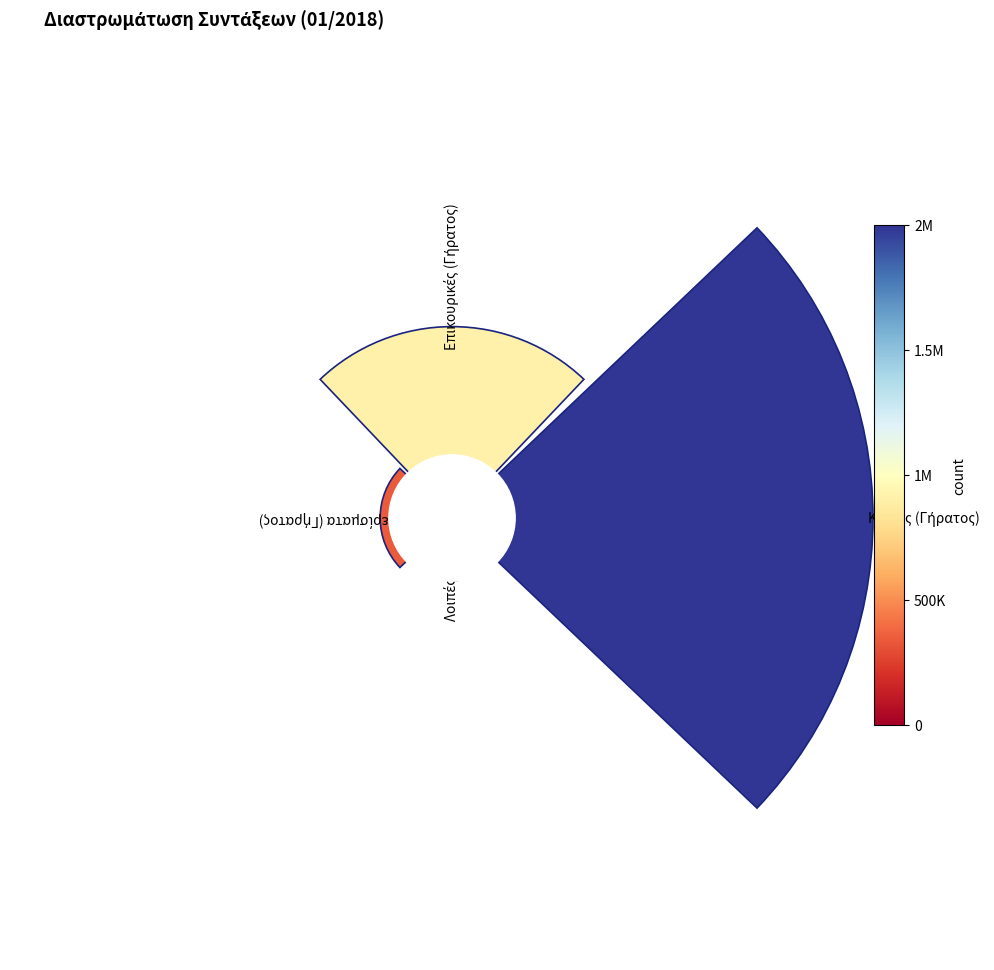

Is 3 the majority of the pie?

No